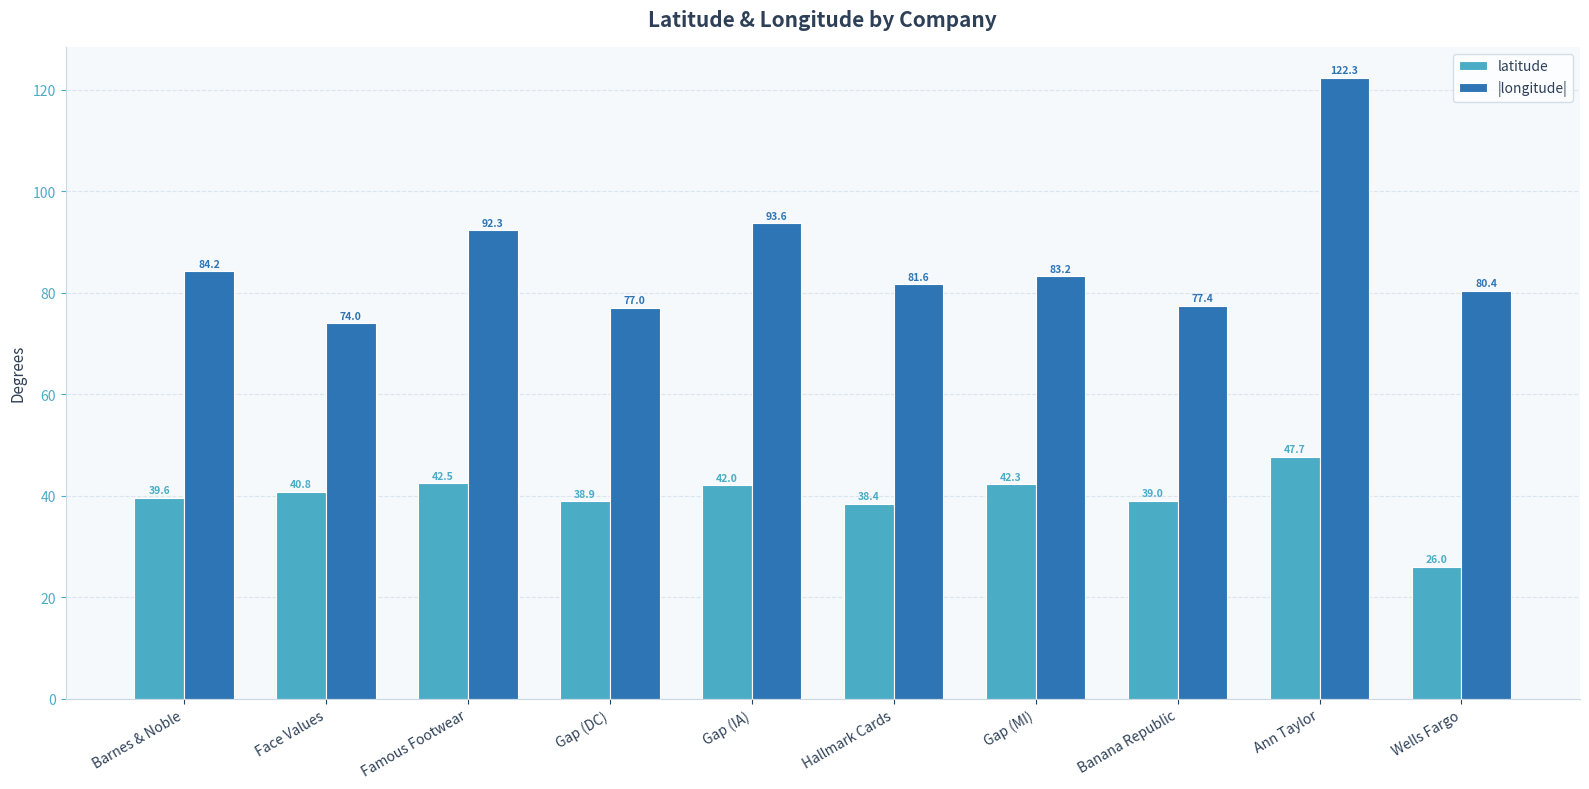

At which label does |longitude| first exceed 83?

Barnes & Noble